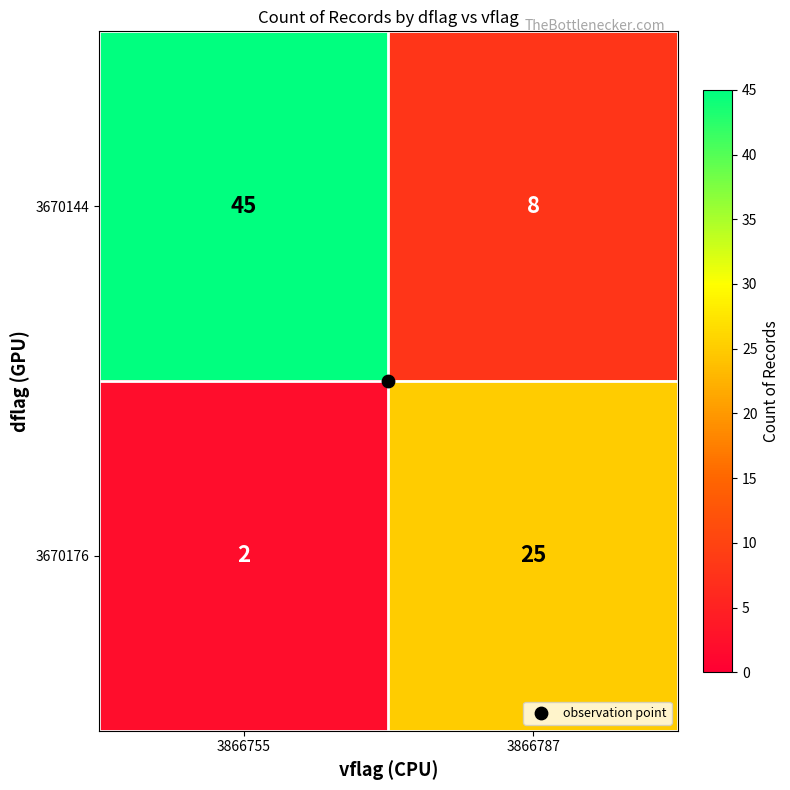

Is it true that 3670176 equals 25 at 3866787?

True